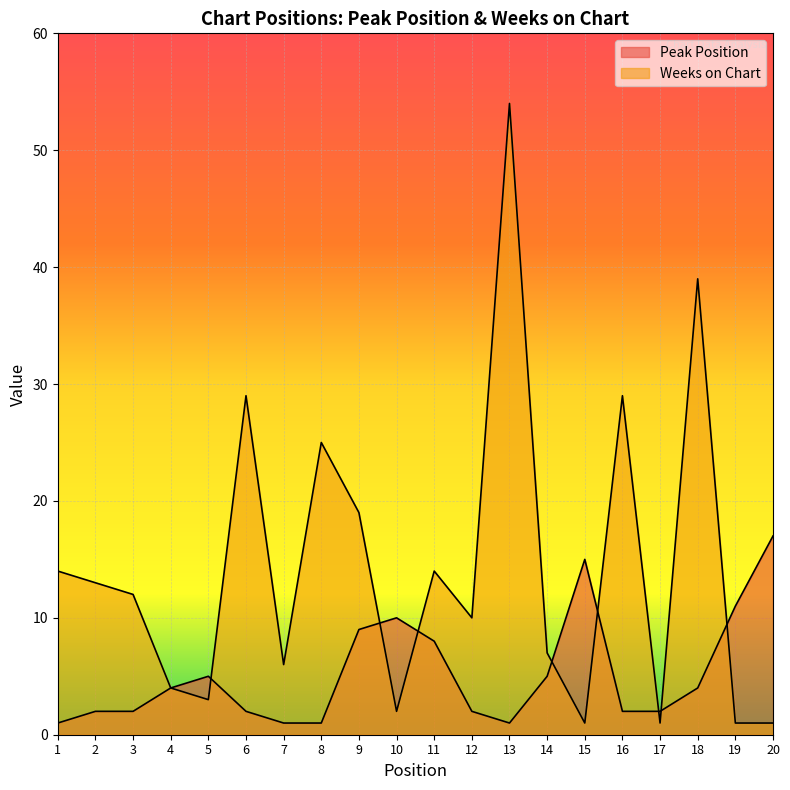

What is the total value across all series at 10?

12